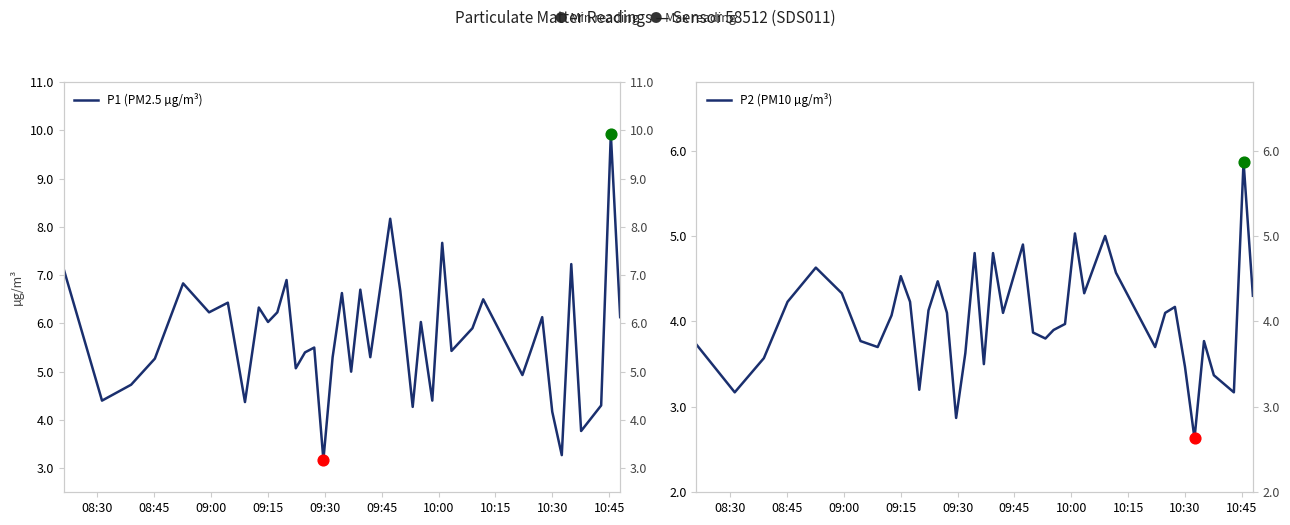

Which series has the largest total across all categories?

P1 (PM2.5 µg/m³)